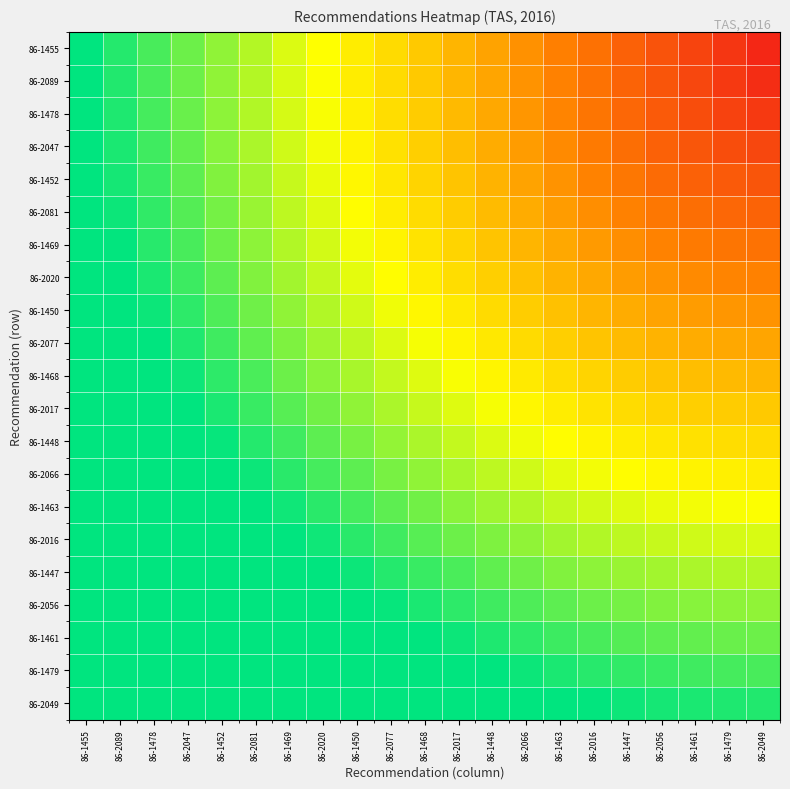

At 86-1448, list the series in order from largest to smallest.

86-2049, 86-1479, 86-1461, 86-2056, 86-1447, 86-2016, 86-1463, 86-2066, 86-1448, 86-2017, 86-1468, 86-2077, 86-1450, 86-2020, 86-1469, 86-2081, 86-1452, 86-2047, 86-1478, 86-2089, 86-1455